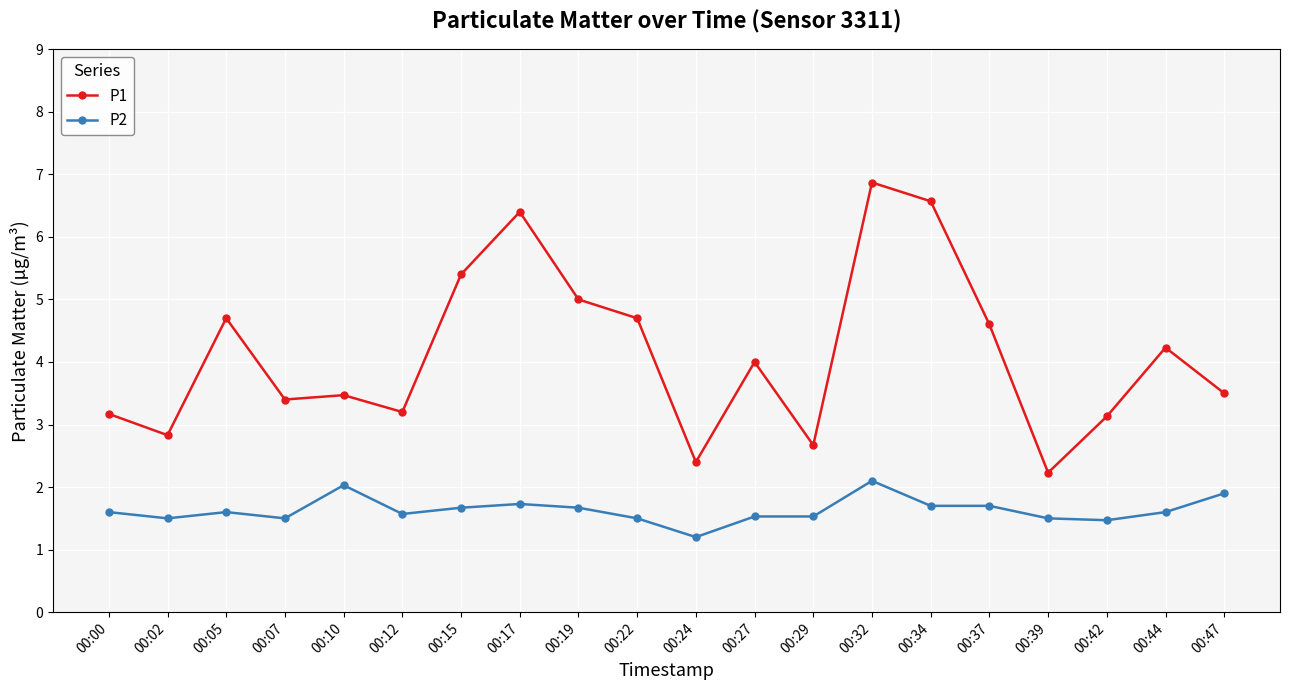

Rank the series by their maximum value, from lowest to highest.

P2, P1